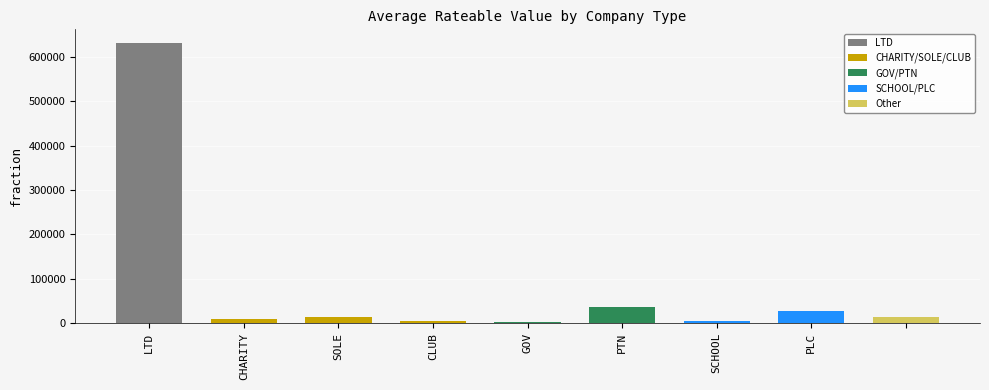

What is the difference between the second highest and minimum values?

32750.0